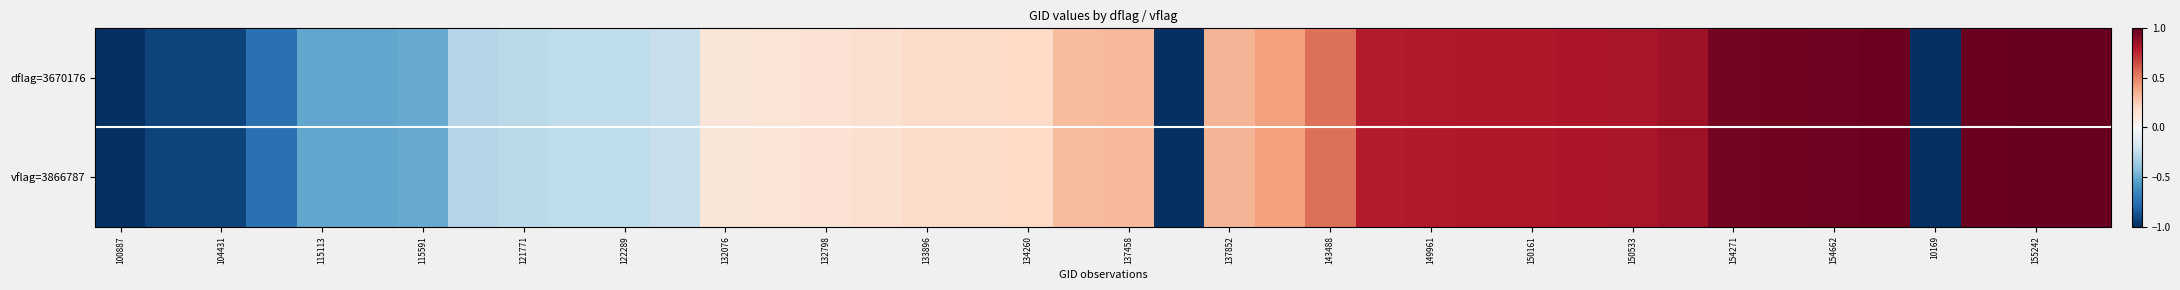

At which category is the sum across all series the highest?

39